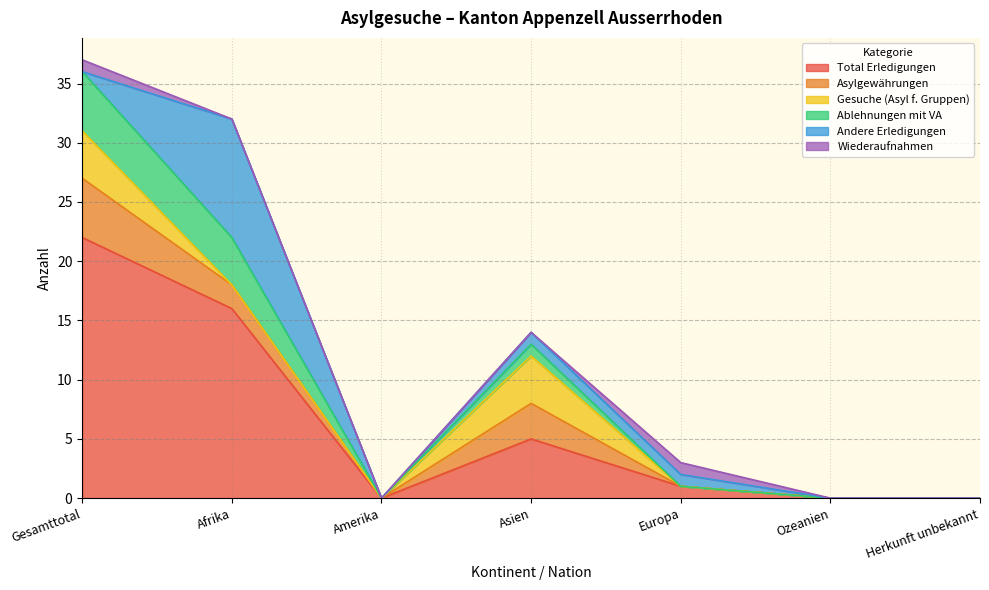

What is the label of the 1st point from the left?

Gesamttotal